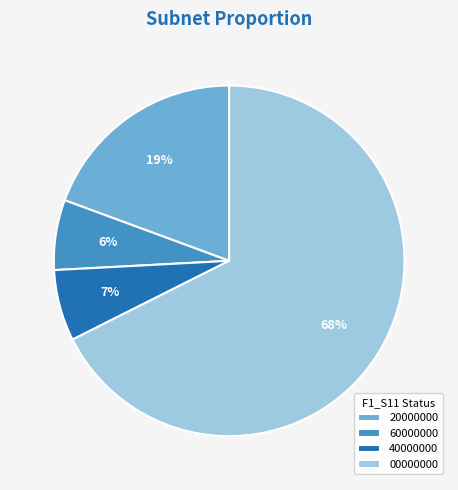

What is the largest slice in the pie chart?

00000000